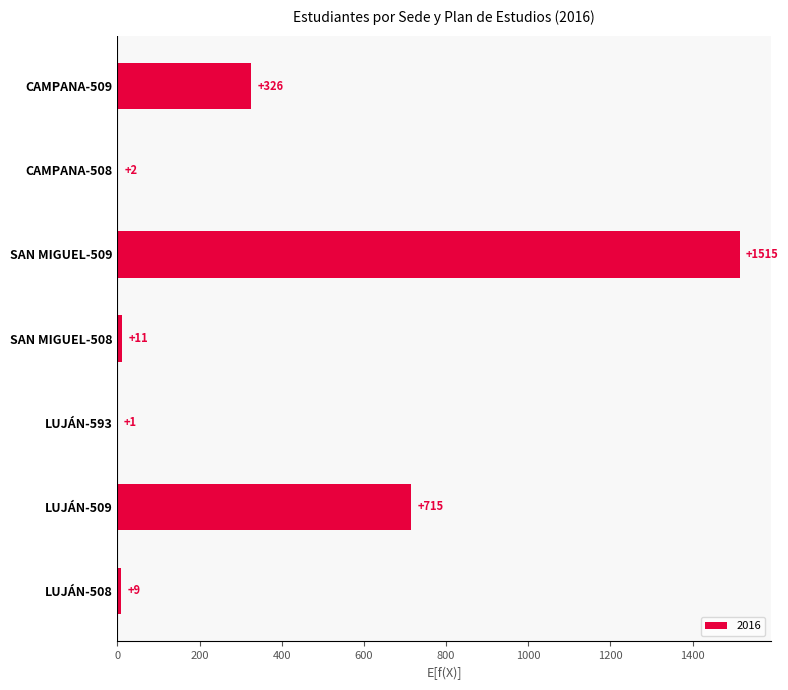

What is the difference between the values at SAN MIGUEL-509 and CAMPANA-509?

1189